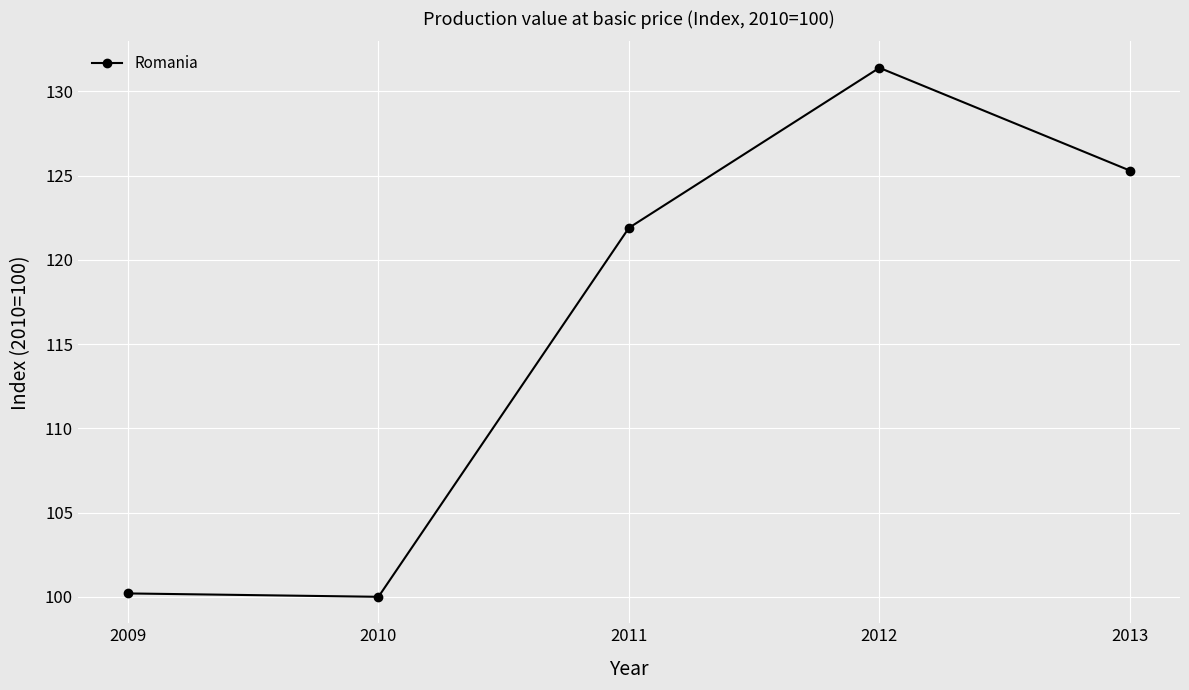

What is the greatest value displayed?

131.4